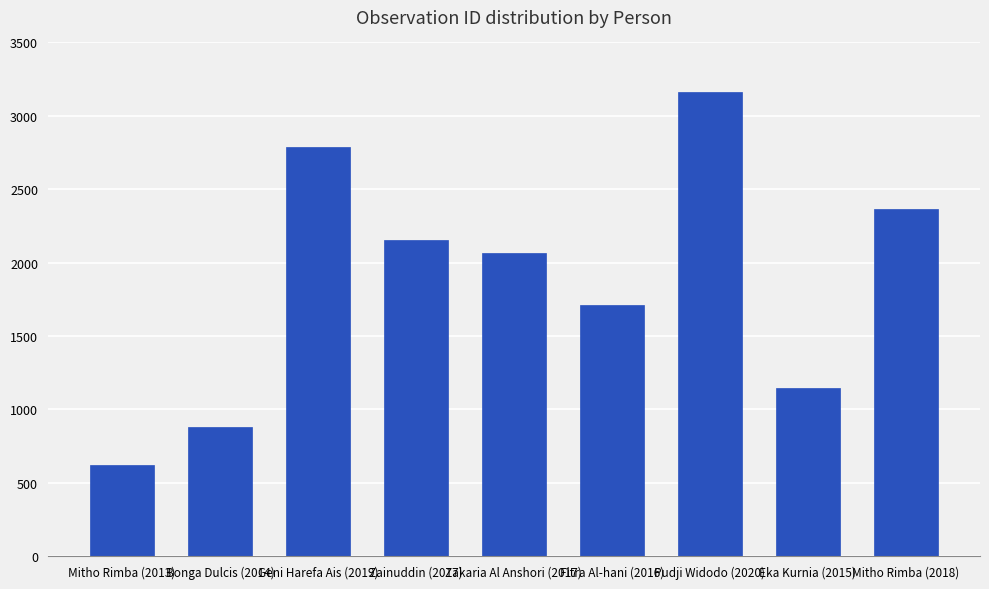

Which label corresponds to the largest value in the chart?

Pudji Widodo (2020)